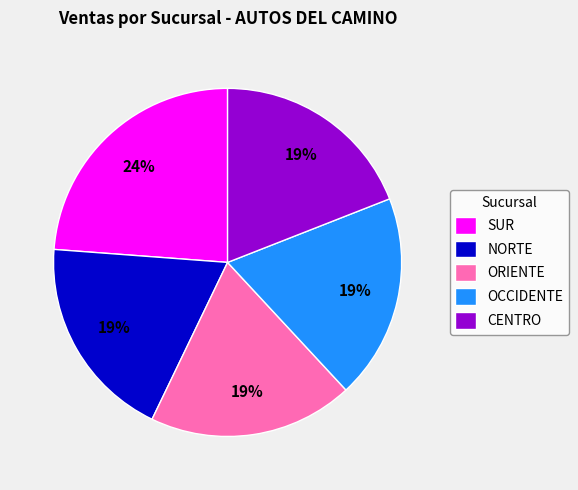

Does SUR account for over 50% of the chart?

No